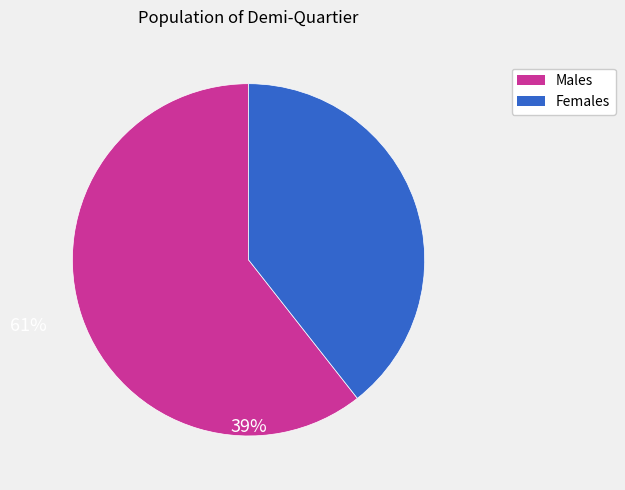

Rank the categories by value from lowest to highest.

Females, Males